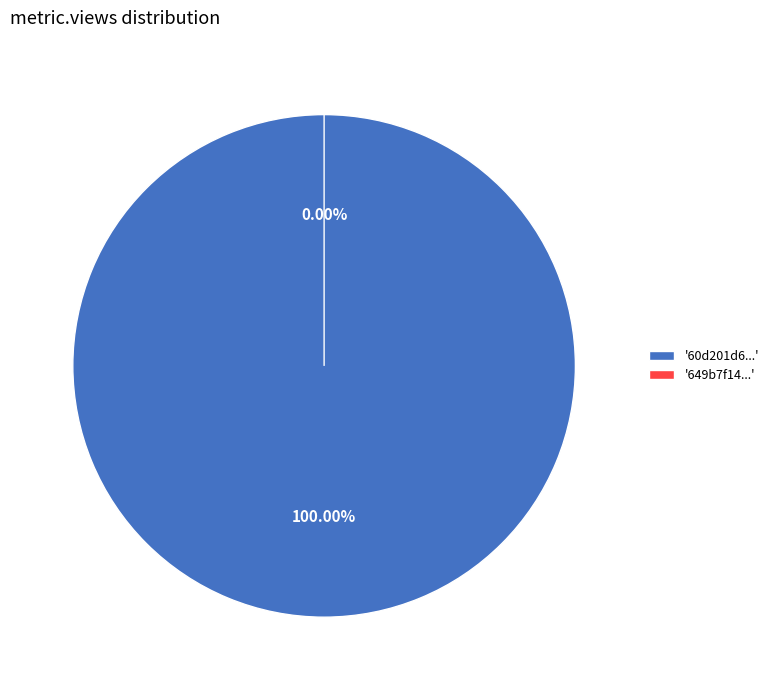

To the nearest percent, what portion does 60d201d60781901de8633276 represent?

100%